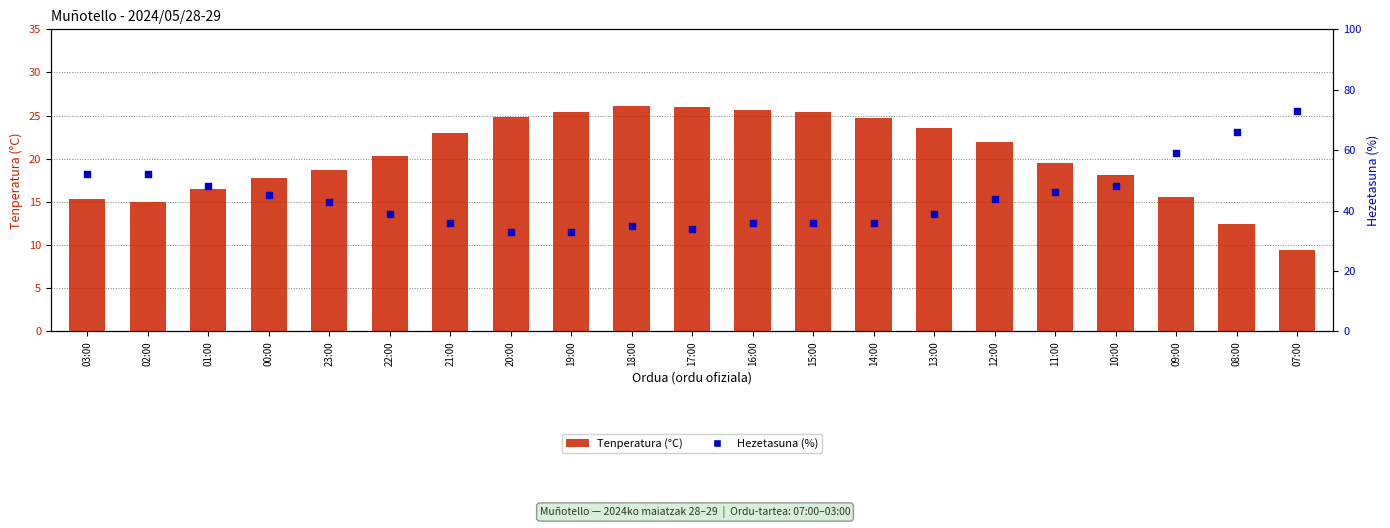

Which series reaches the minimum Y coordinate?

Tenperatura (°C)